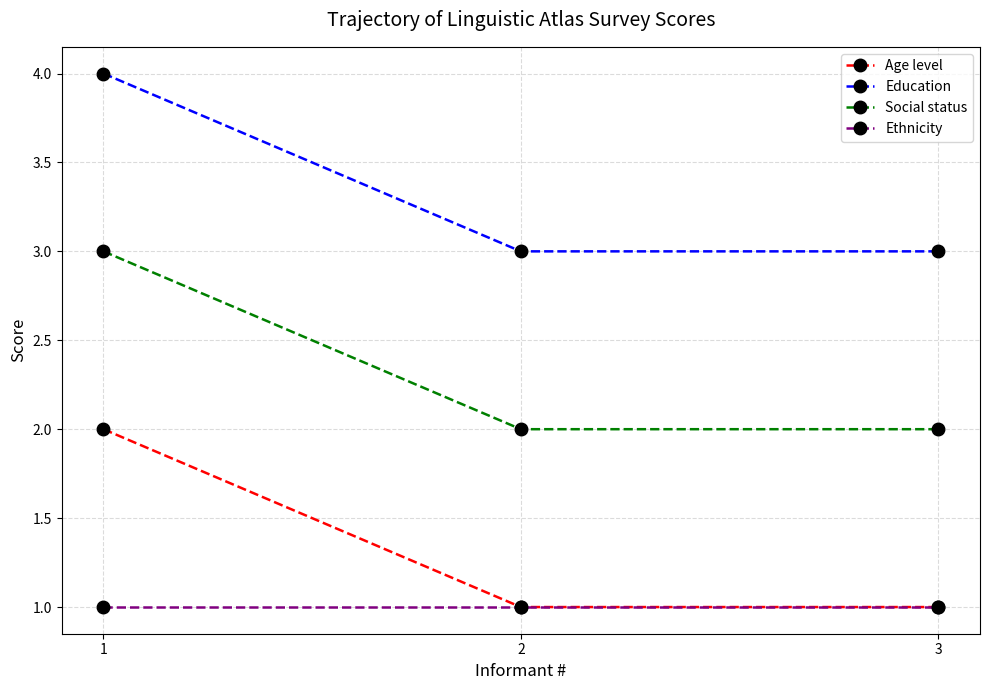

What is the value of the Social status point at the 1st from the left?

3